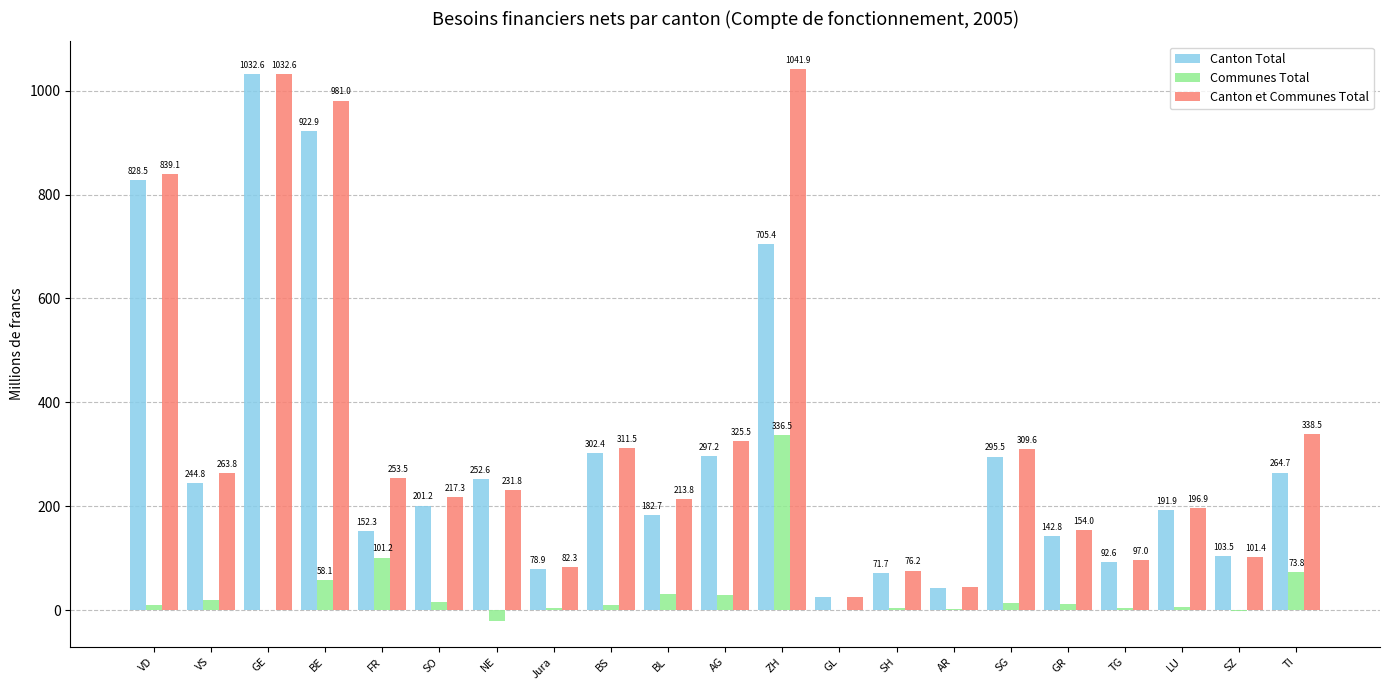

What is the difference between the Canton et Communes Total values at Jura and SH?

6.1